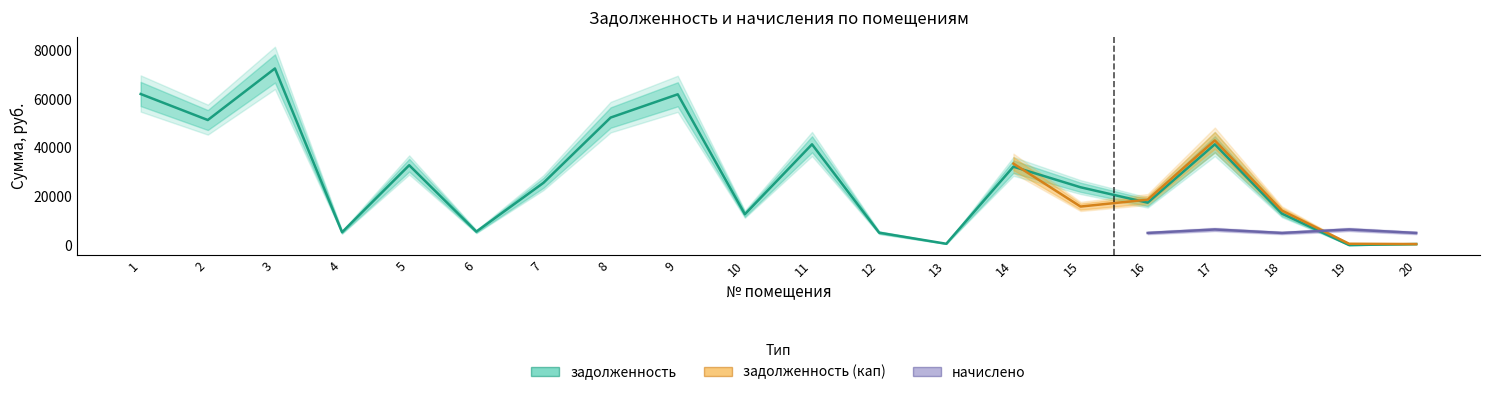

What is the value of the задолженность (кап) point at the 9th from the left?

64359.1